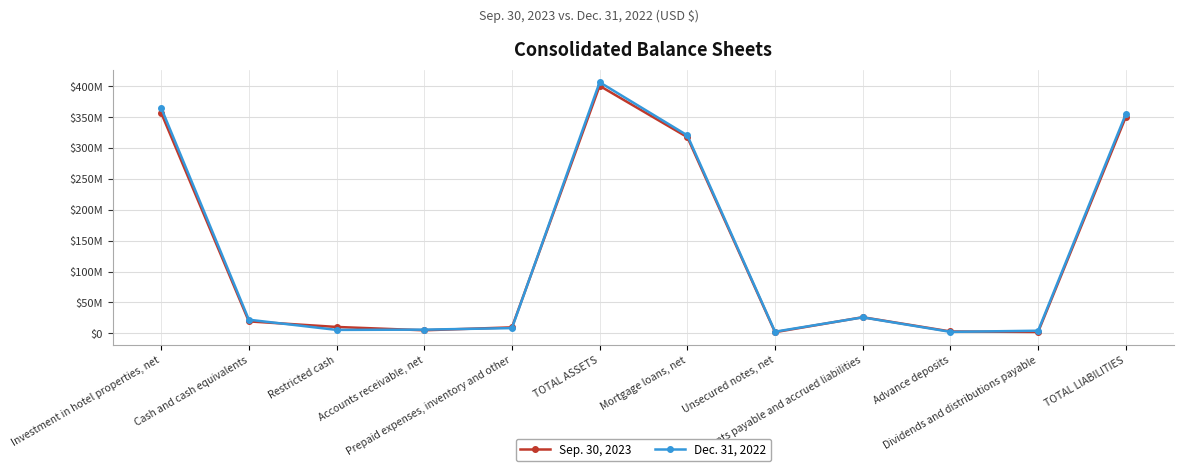

What are all the series names shown in the legend?

Sep. 30, 2023, Dec. 31, 2022